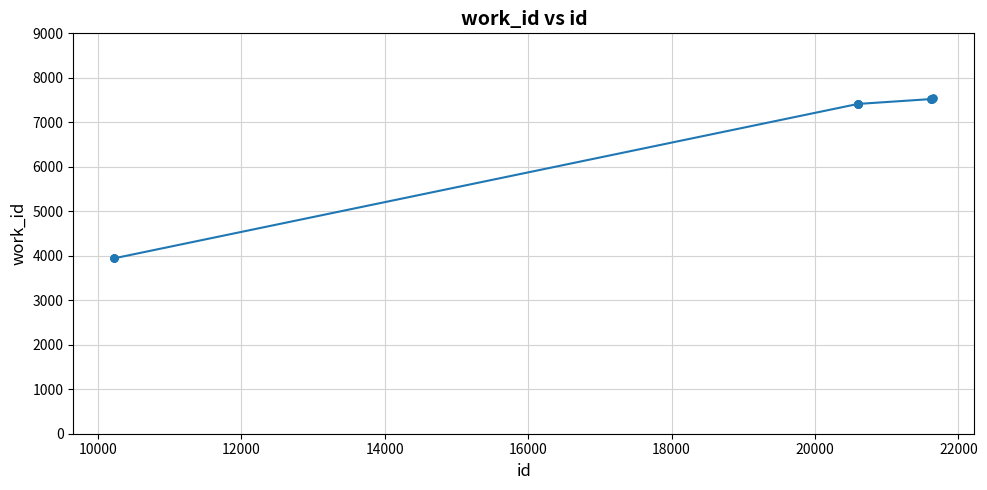

What is the value of the 10th point from the left?

7538